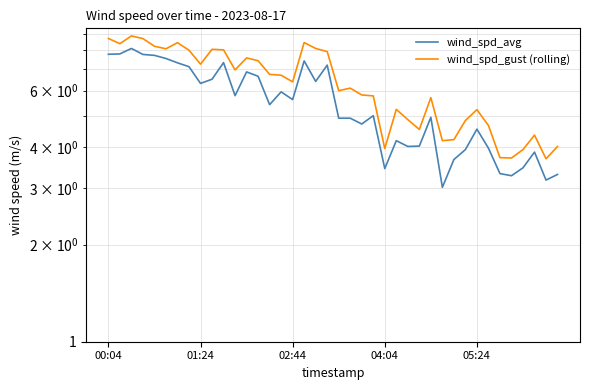

Where does the wind_spd_gust (rolling) series first go above 6?

00:04